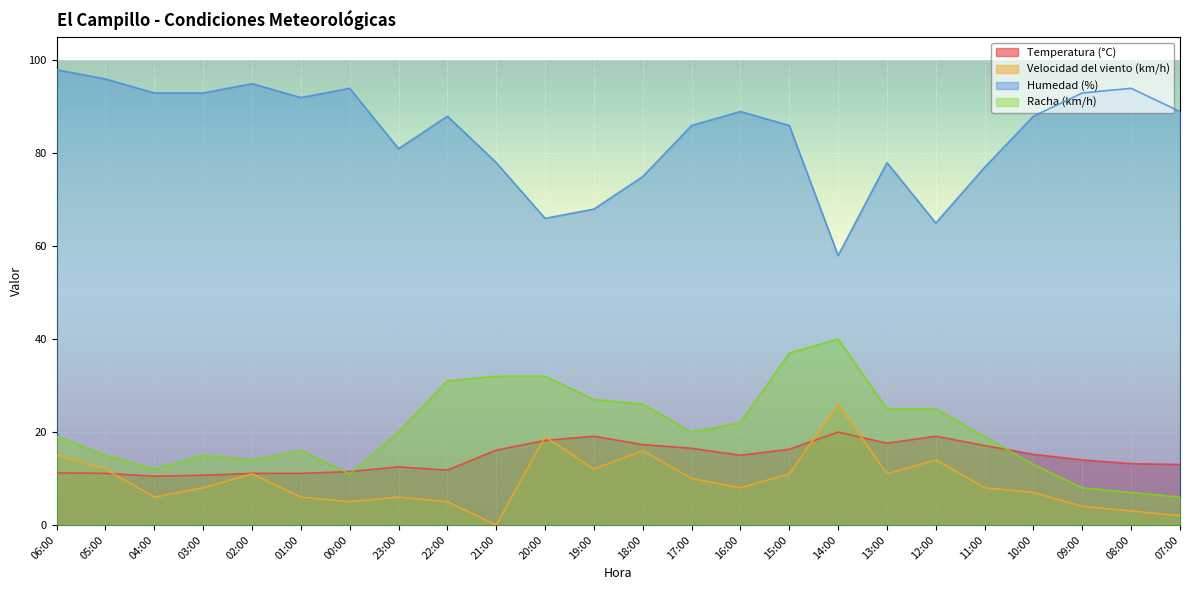

True or false: Velocidad del viento (km/h) and Temperatura (°C) cross at least once.

True